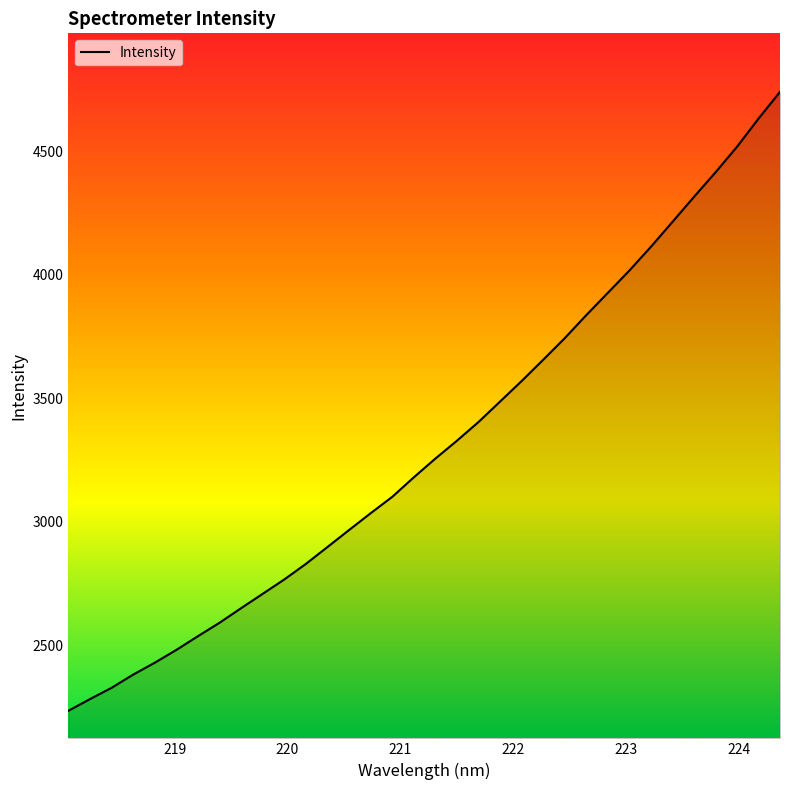

What is the minimum value shown in the chart?

2235.7